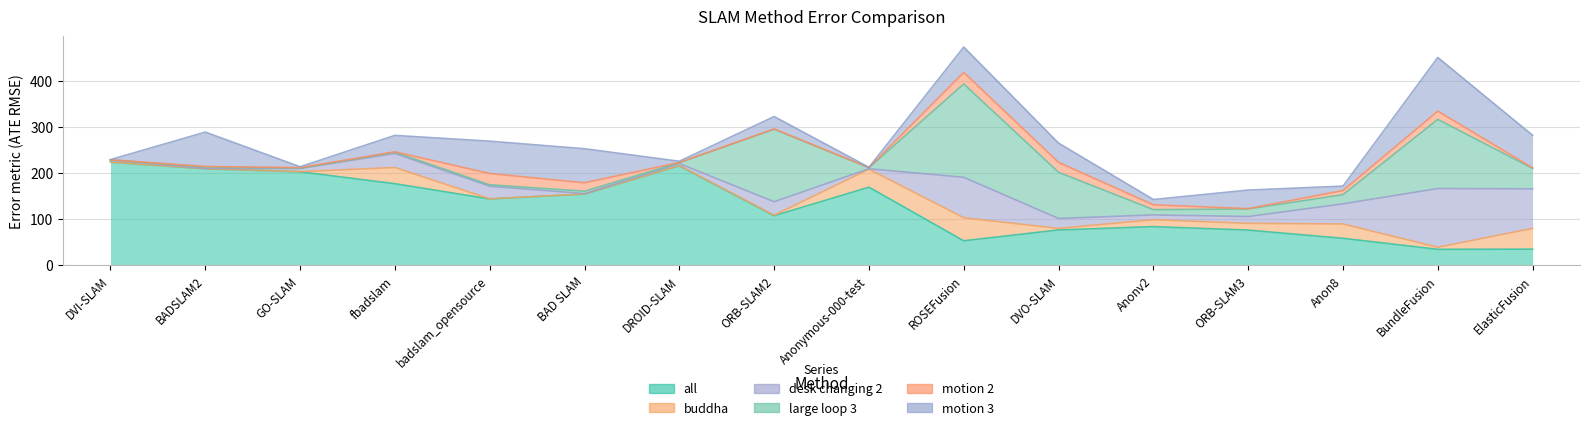

What is the label of the 13th point from the left?

ORB-SLAM3